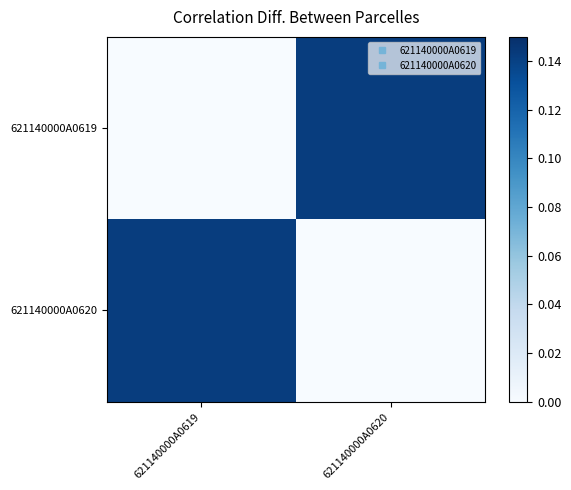

Reading right to left, what are all the values shown in this chart?

621140000A0619: 621140000A0620=0.1	621140000A0619=0.0
621140000A0620: 621140000A0620=0.0	621140000A0619=0.1